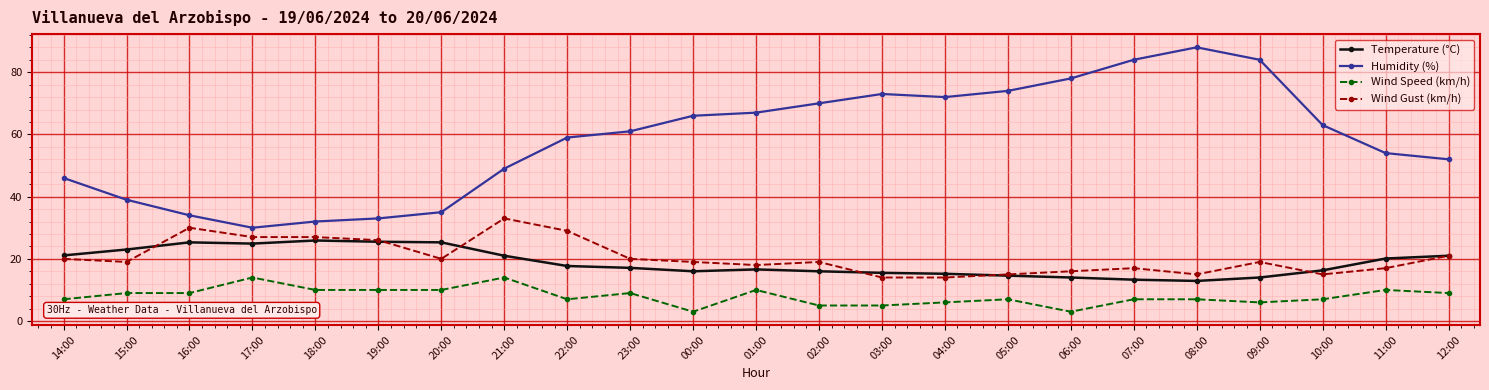

What is the difference between the highest and lowest values at 00:00?

63.0